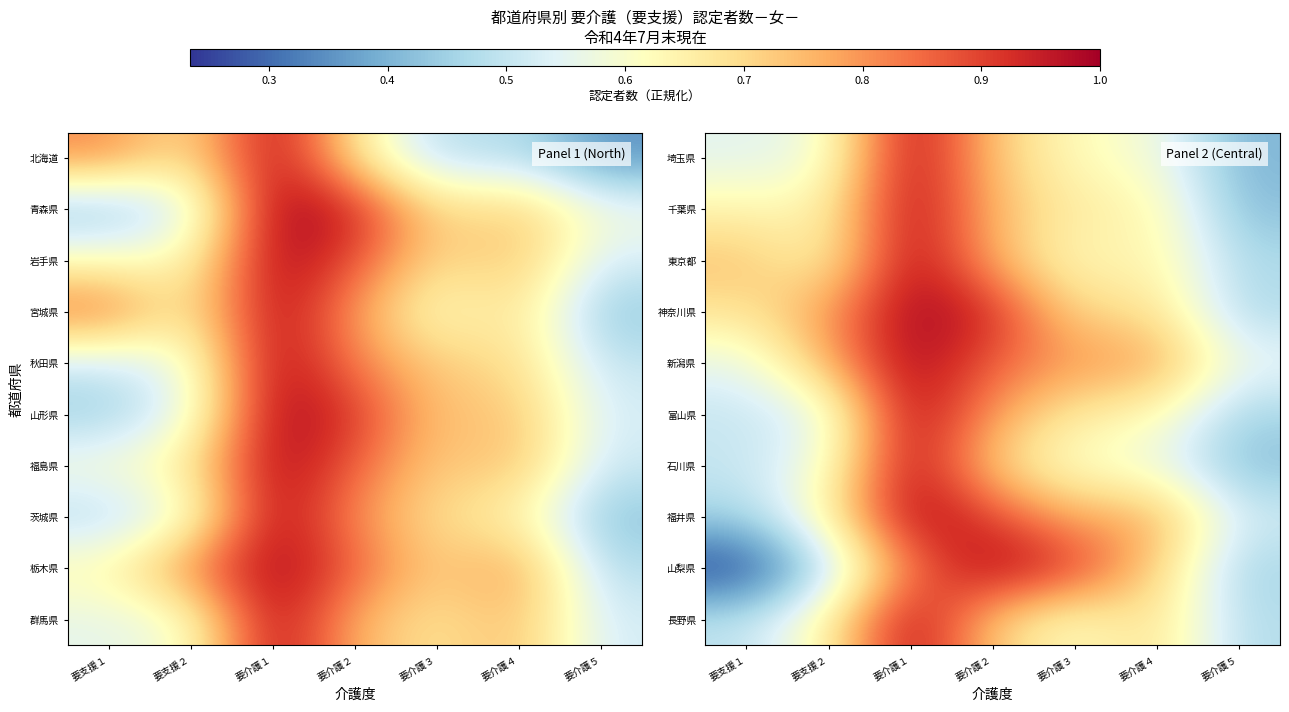

At which category is the sum across all series the highest?

要介護１